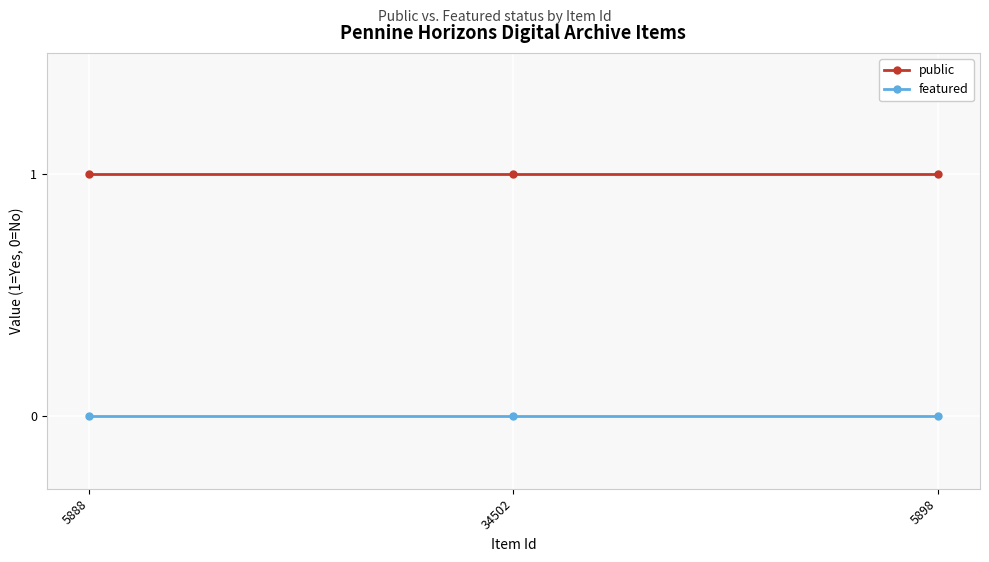

What is the label of the 1st point from the left?

5888